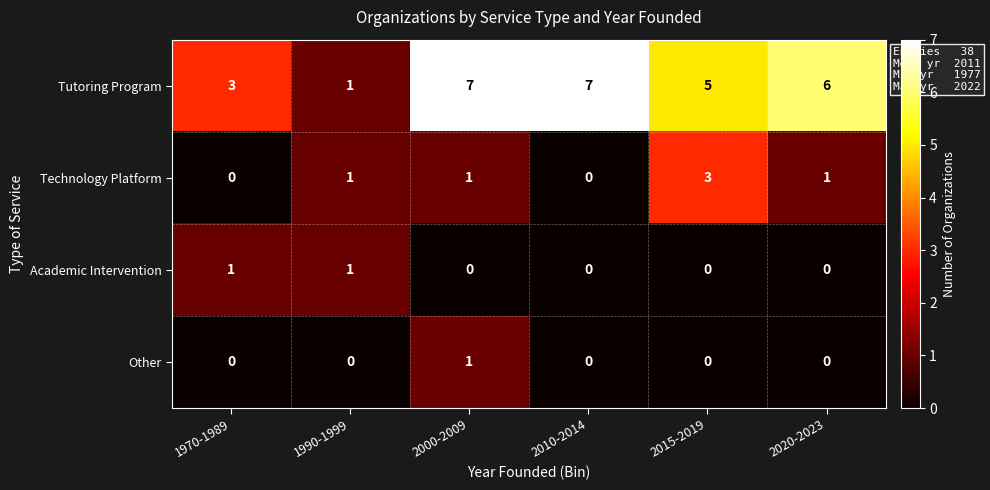

Reading left to right, what are all the values shown in this chart?

Tutoring Program: 3	1	7	7	5	6
Technology Platform: 0	1	1	0	3	1
Academic Intervention: 1	1	0	0	0	0
Other: 0	0	1	0	0	0